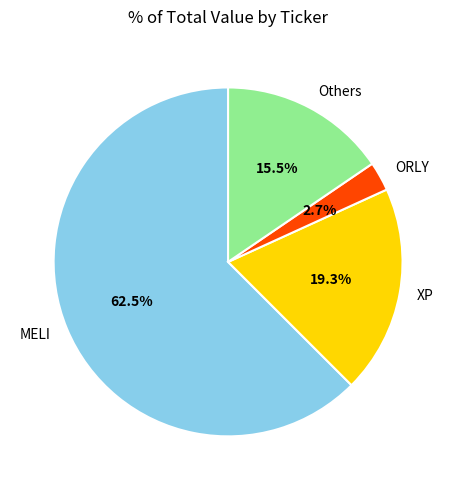

To the nearest percent, what is the average slice percentage?

25%